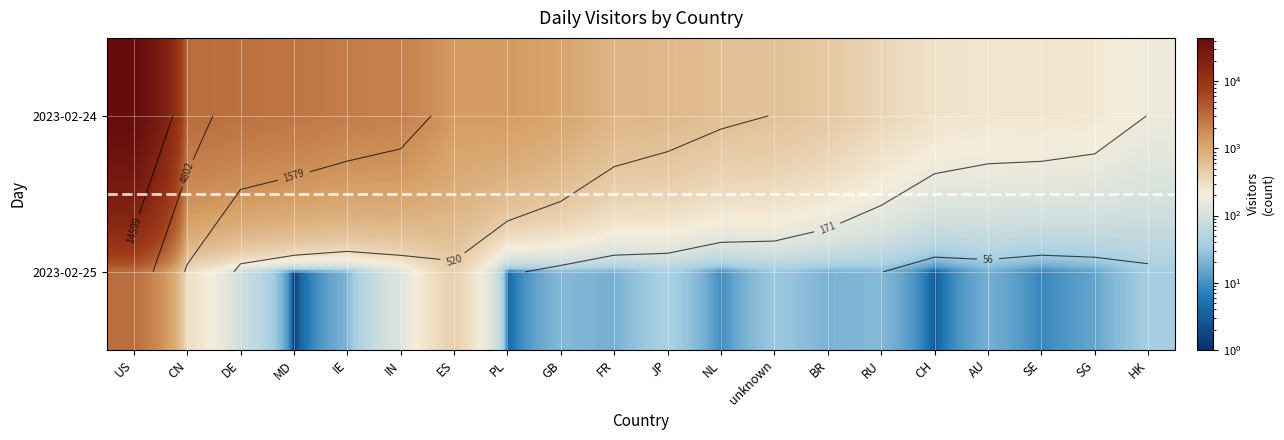

What is the total value across all series at JP?

760